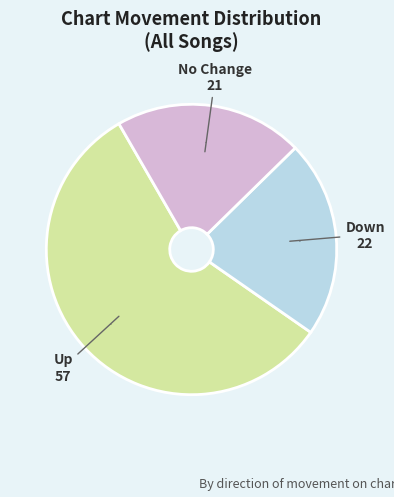

To the nearest percent, what is the difference between the largest and smallest slice percentages?

36%